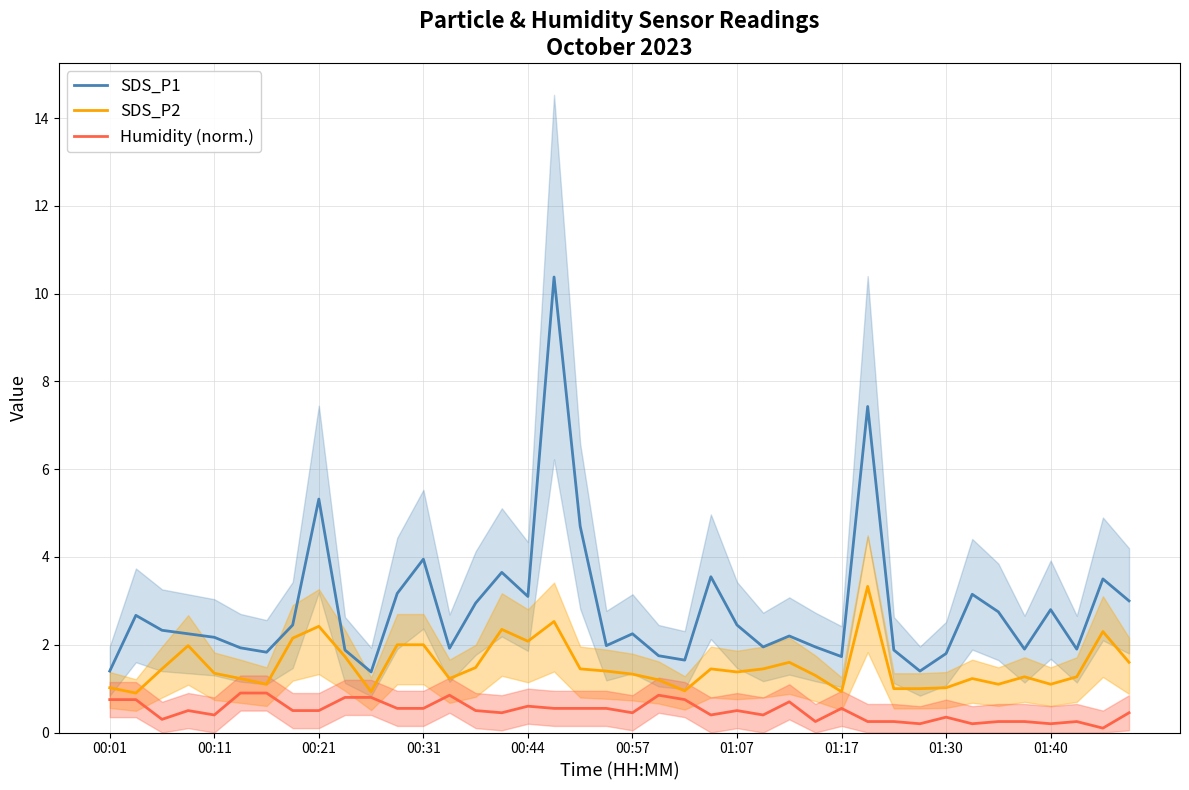

The value of SDS_P1 at 01:17 is 1.7. True or false?

True